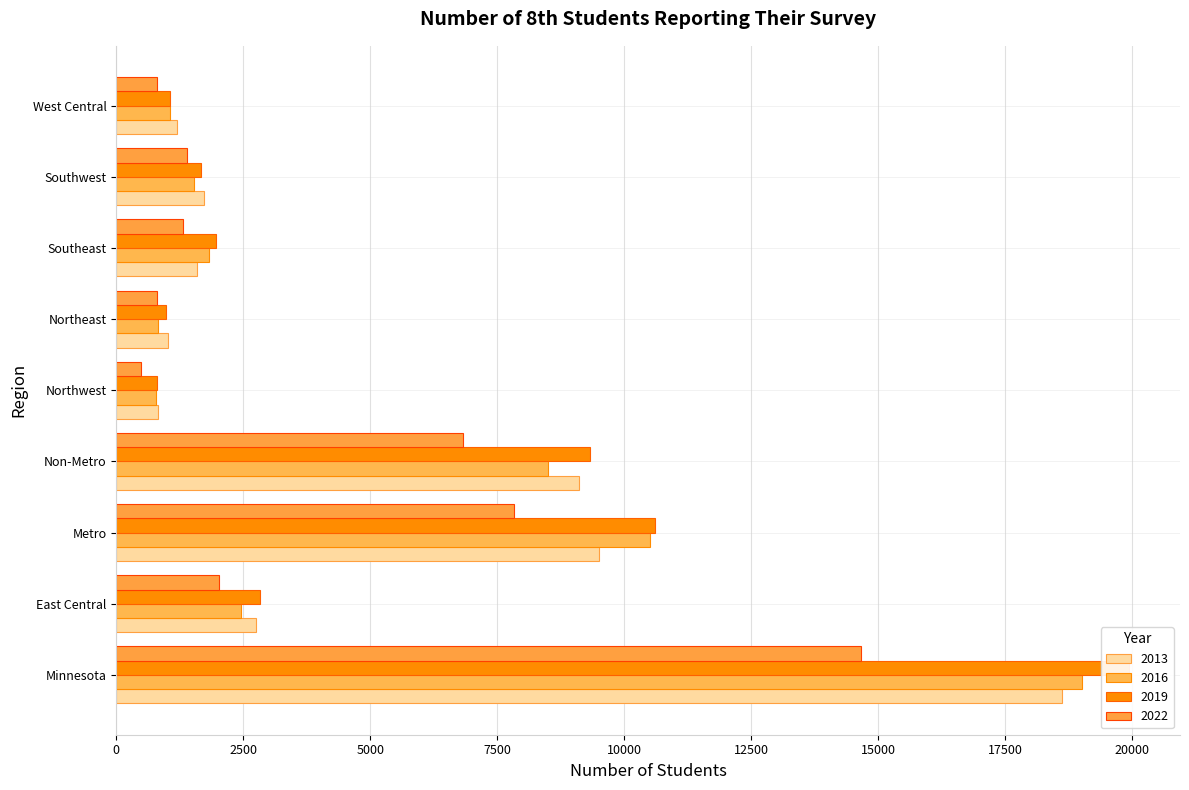

Rank the series by their maximum value, from highest to lowest.

2019, 2016, 2013, 2022